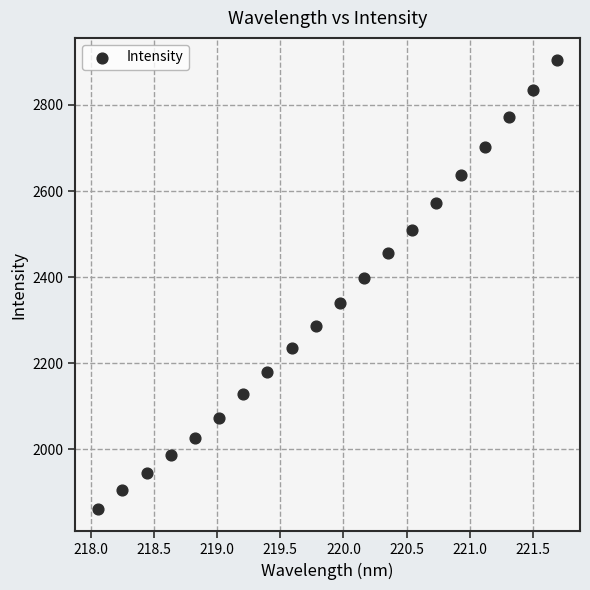

What Y value in the scatter plot is closest to 2382?

2396.8